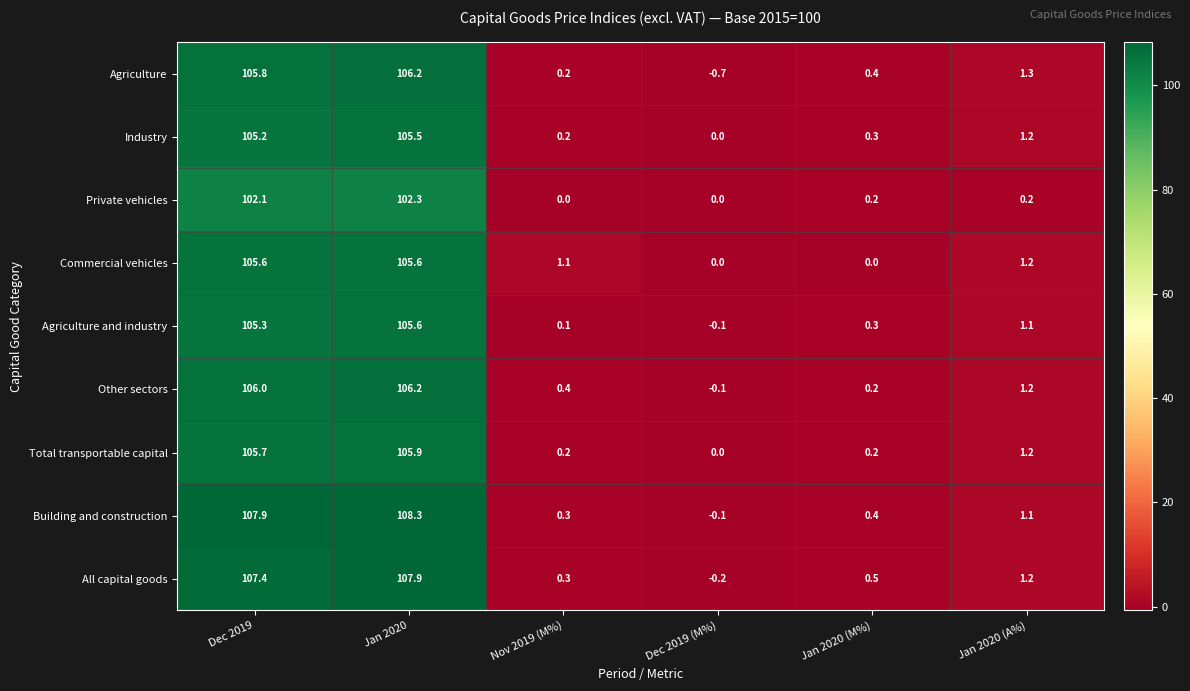

At which category is the sum across all series the highest?

Jan 2020